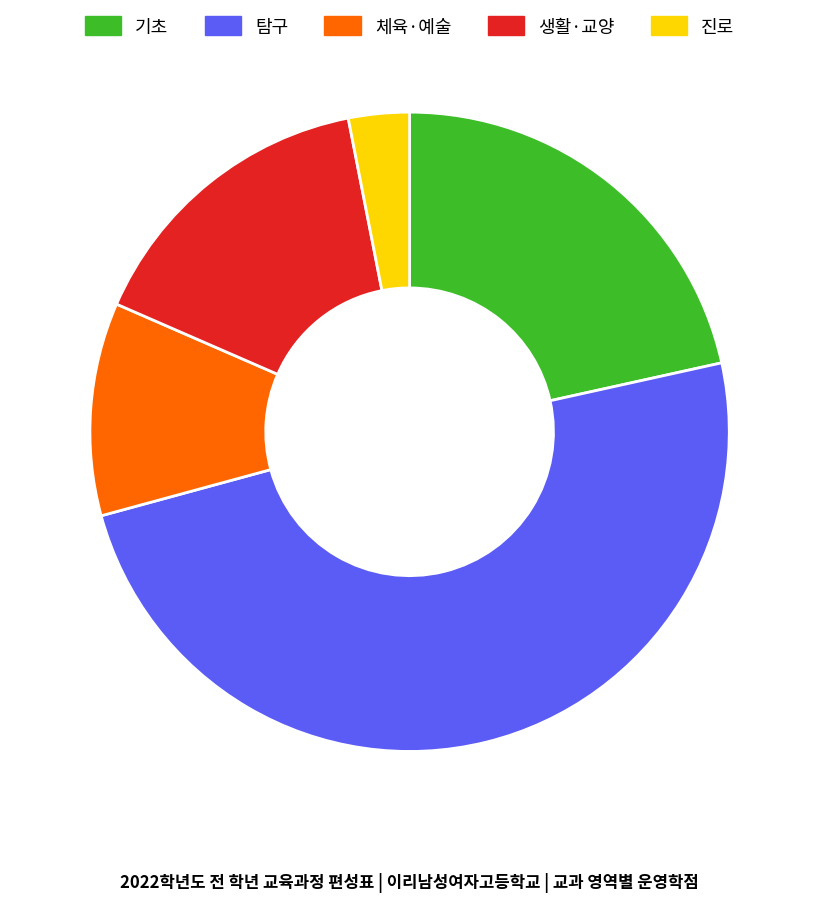

Is it true that 기초 is 37% of the pie?

False